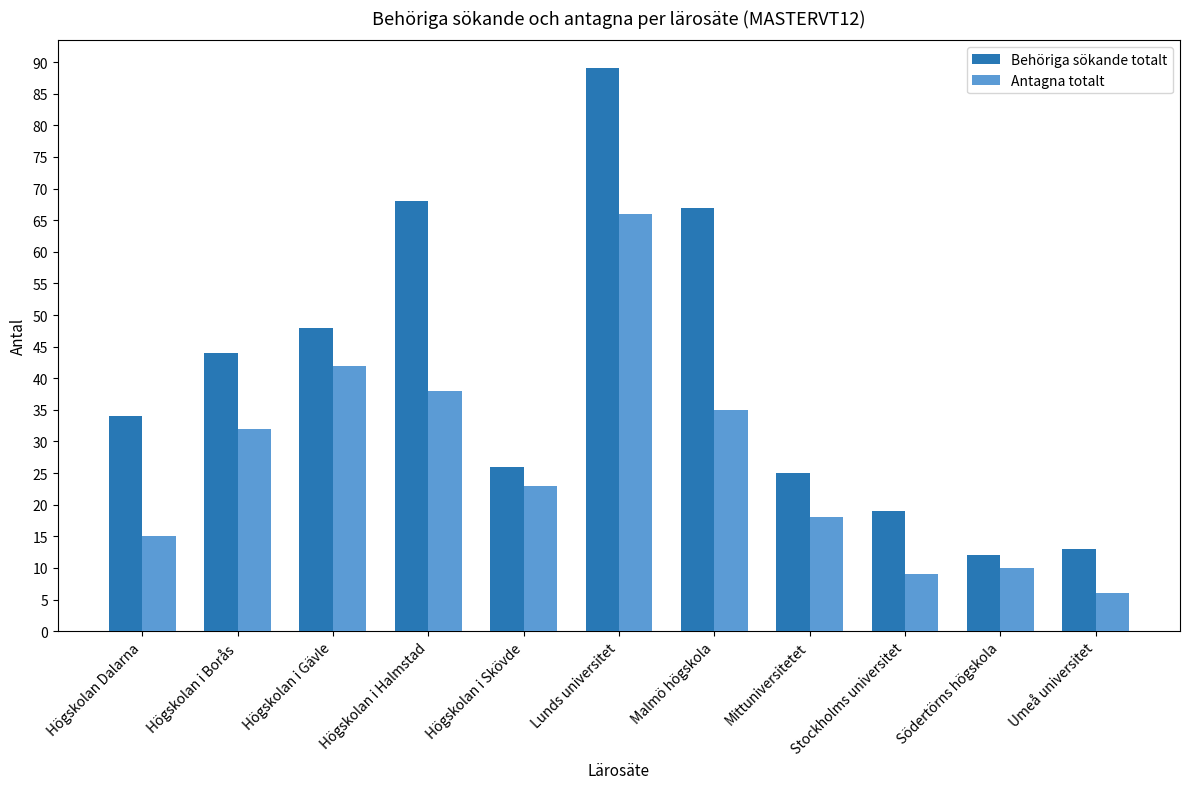

Which series has the widest spread of values?

Behöriga sökande totalt